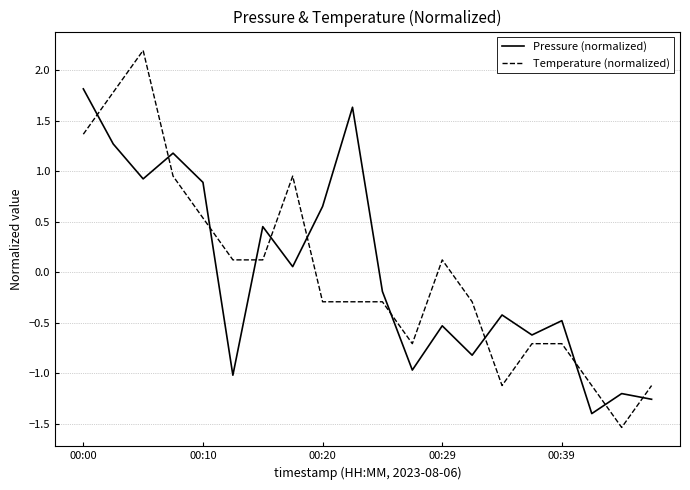

Which series has the largest range (max minus min)?

Temperature (normalized)